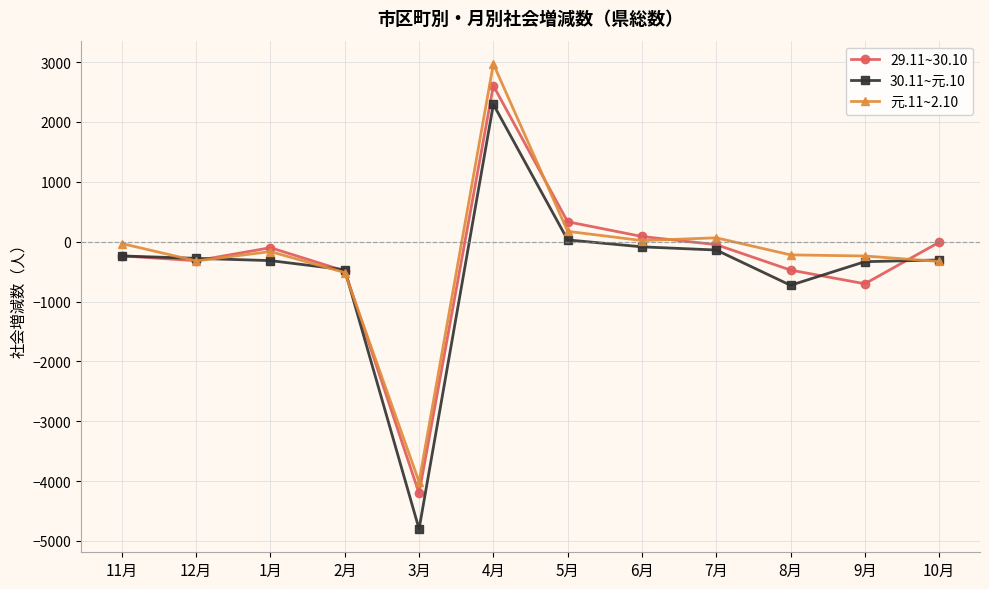

What is the label of the 11th point from the right?

12月